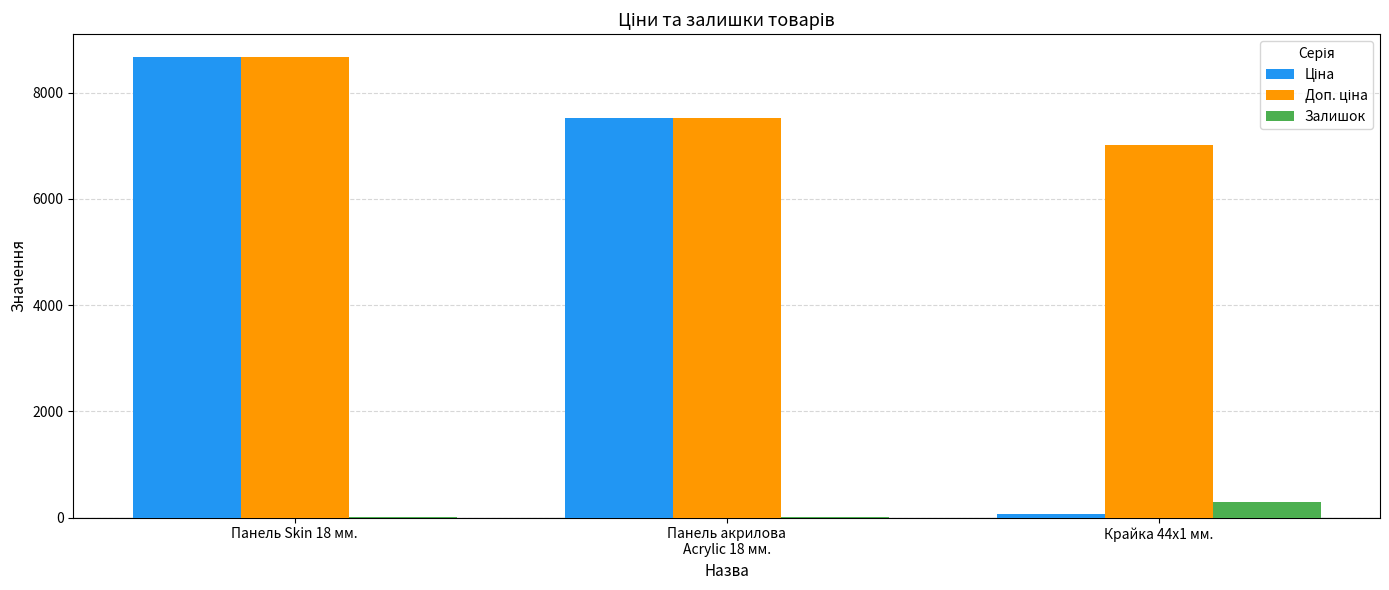

At which category is the sum across all series the highest?

Панель Skin 18 мм.